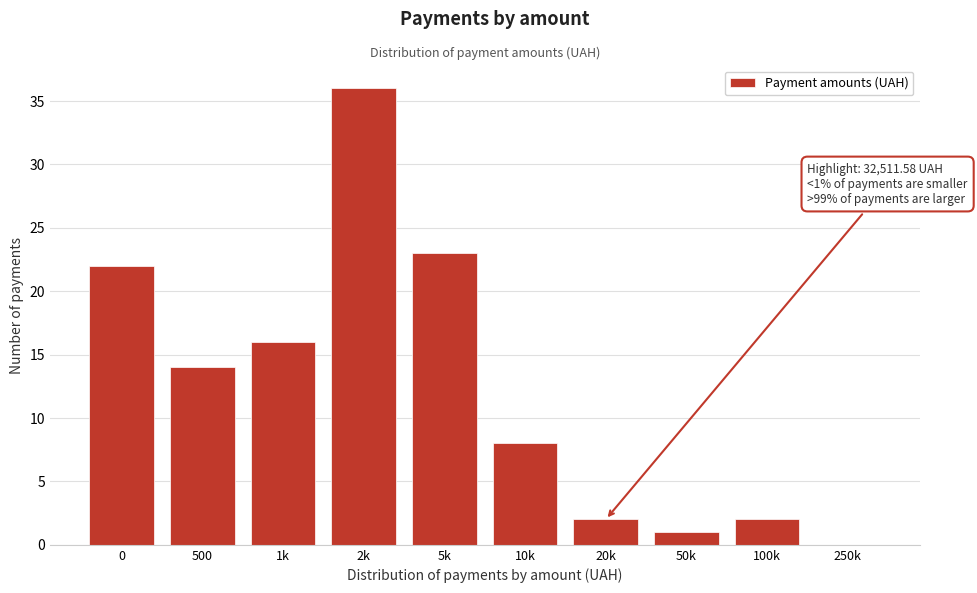

Reading left to right, what are all the values shown in this chart?

0=22	500=14	1k=16	2k=36	5k=23	10k=8	20k=2	50k=1	100k=2	250k=0